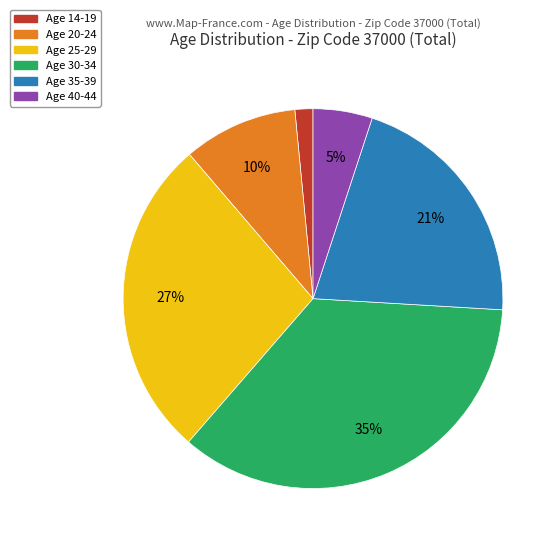

Is there any slice that represents more than half of the pie?

No